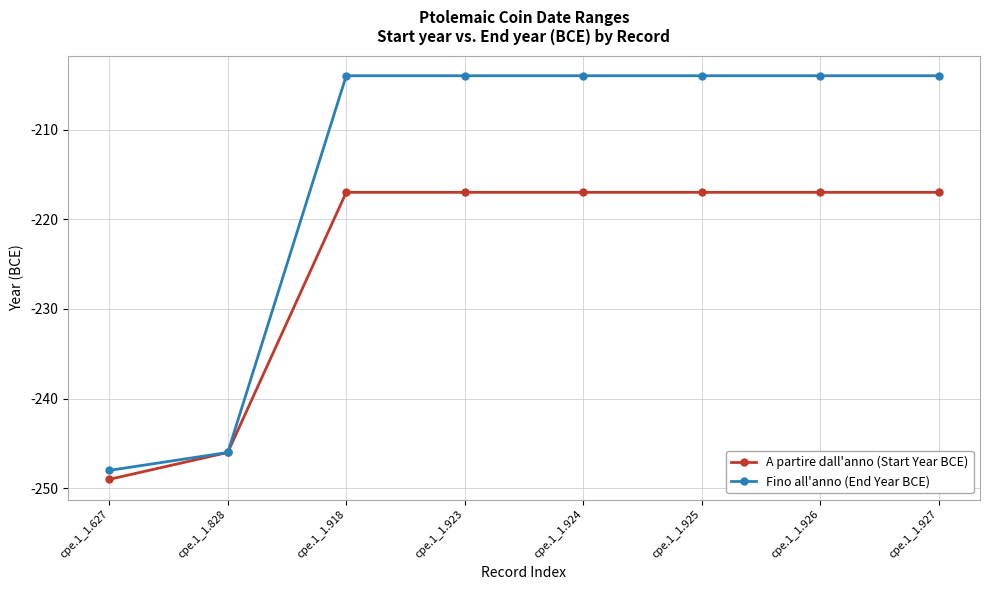

The A partire dall'anno (Start Year BCE) series shows -217 at cpe.1_1.926. True or false?

True